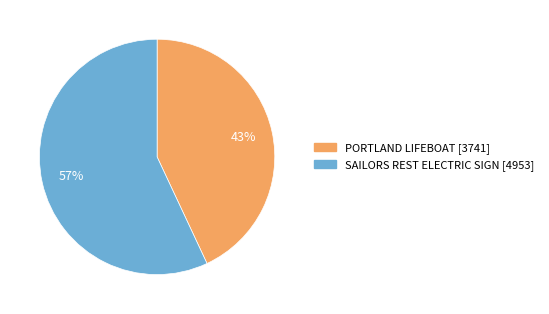

To the nearest percent, what is the difference between the PORTLAND LIFEBOAT and SAILORS REST ELECTRIC SIGN slice percentages?

14%